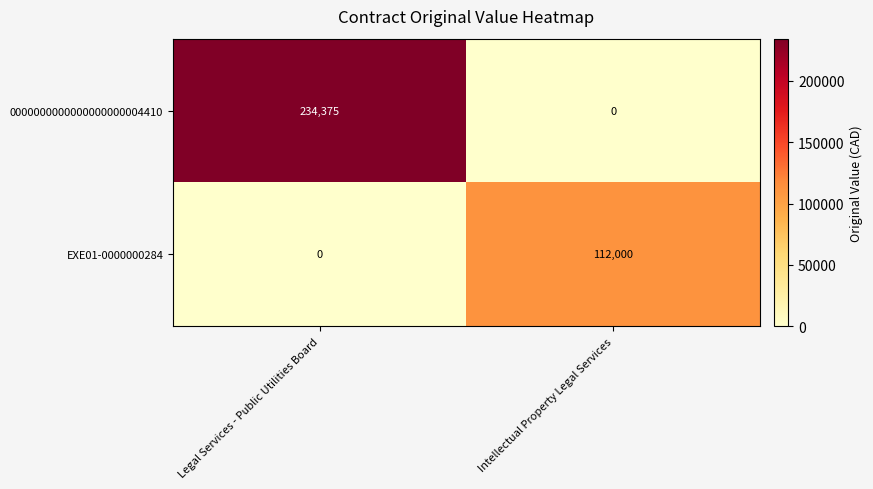

What is the approximate value of EXE01-0000000284 at Intellectual Property Legal Services, to the nearest 50?

112000